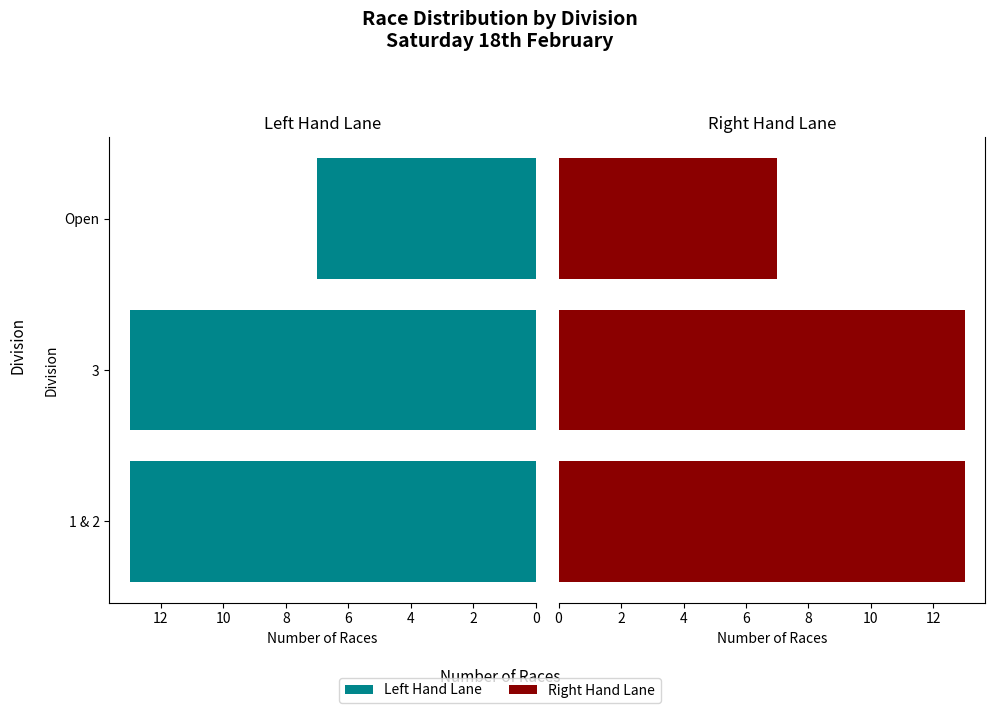

At how many categories does at least one series exceed 9?

2